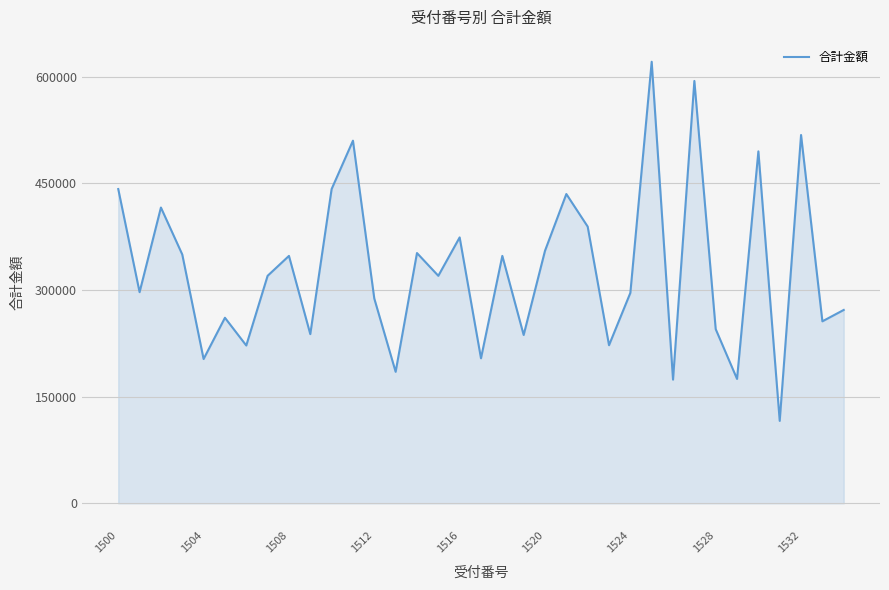

What is the maximum value shown in the chart?

621000